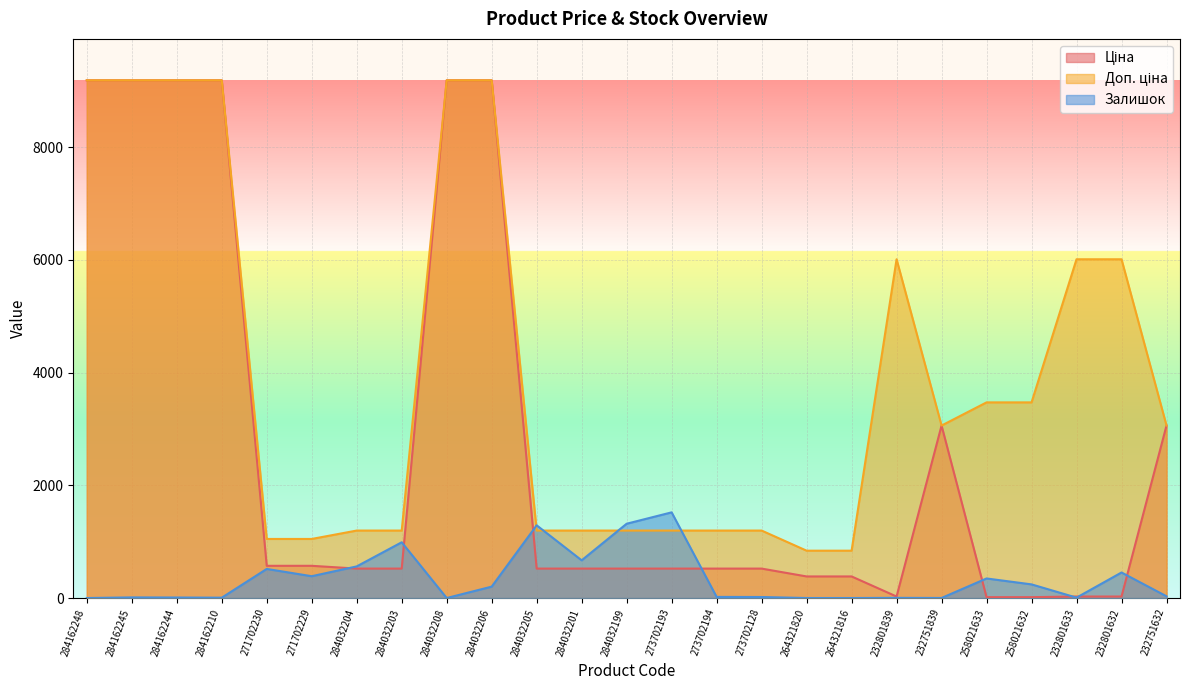

What is the average value of the Ціна series?

2697.1